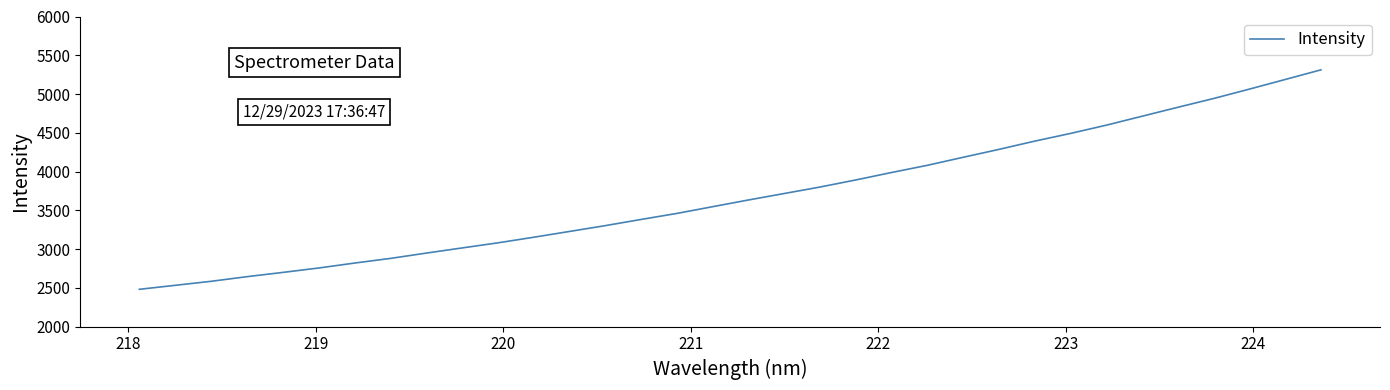

What is the maximum value shown in the chart?

5311.8